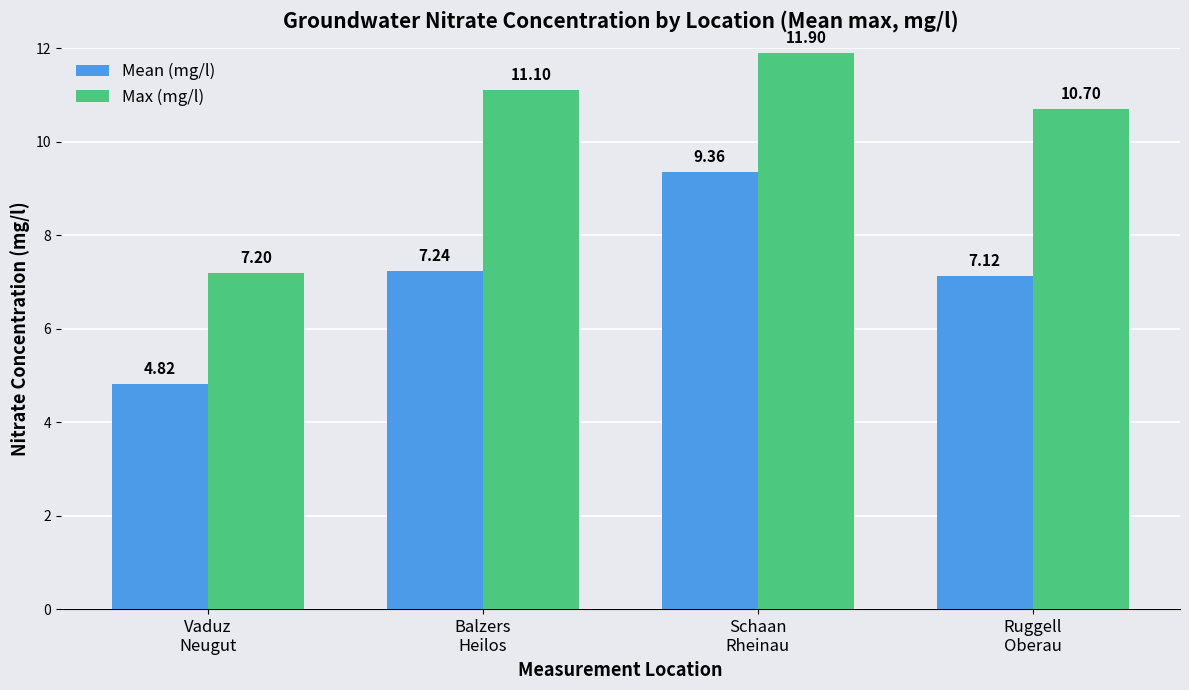

Which category has the highest value across all series?

Schaan
Rheinau